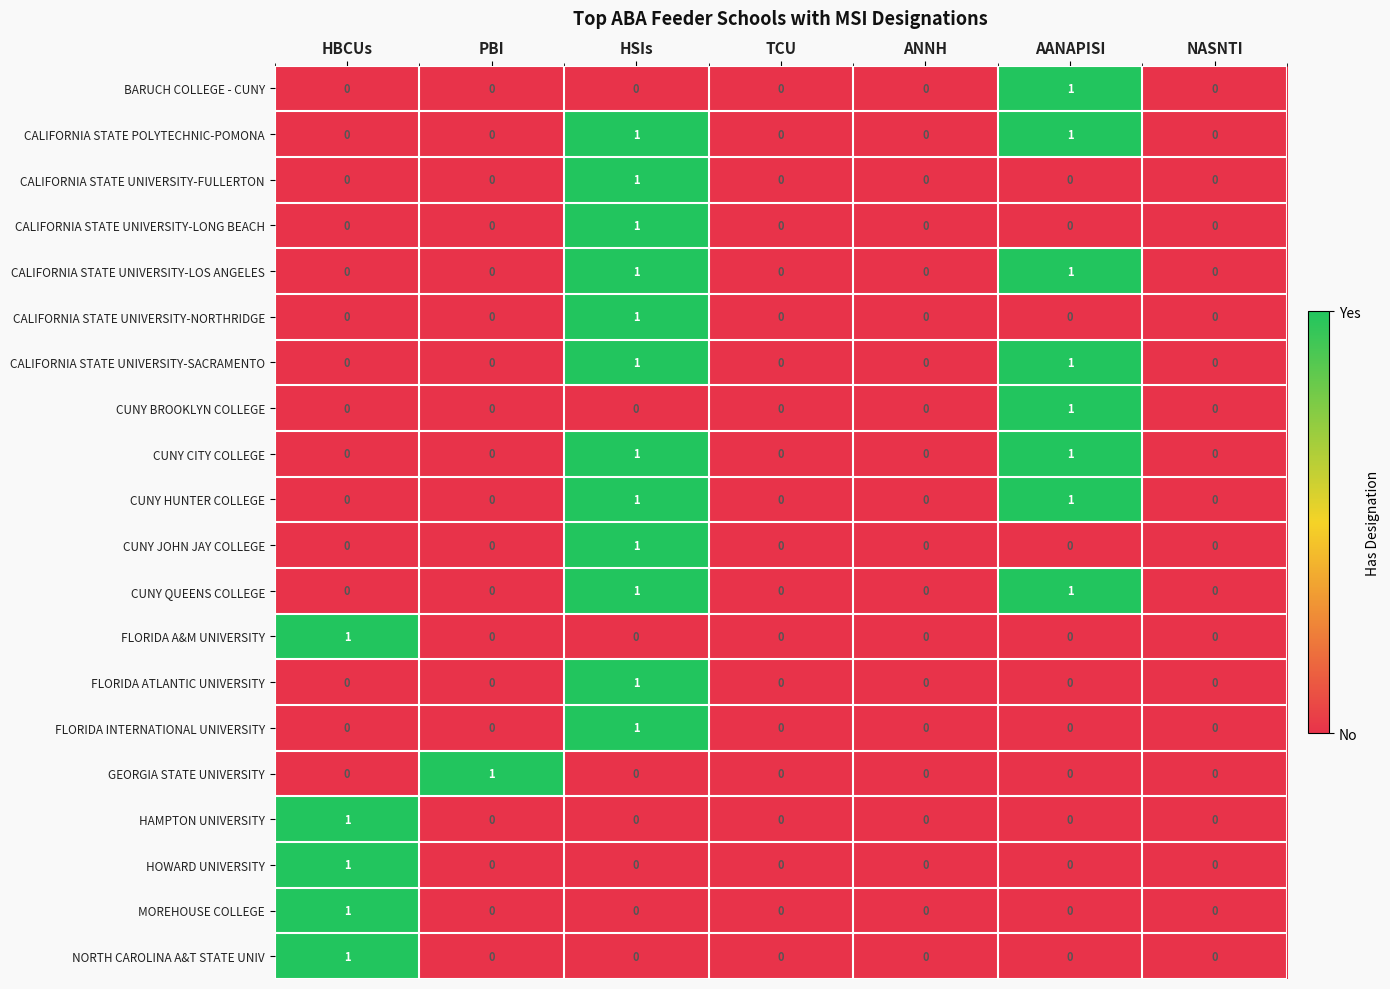

How many CALIFORNIA STATE UNIVERSITY-LOS ANGELES values are between 0 and 1?

7